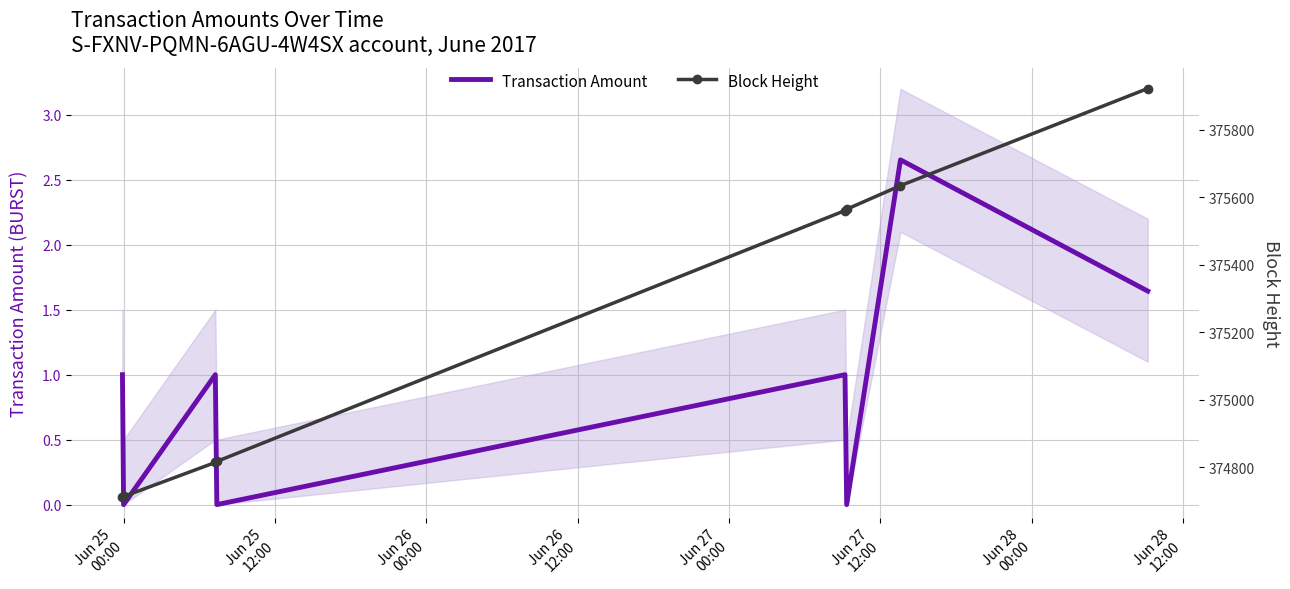

Rank the series at Jun 25
00:00 from lowest to highest value.

Transaction Amount, Block Height